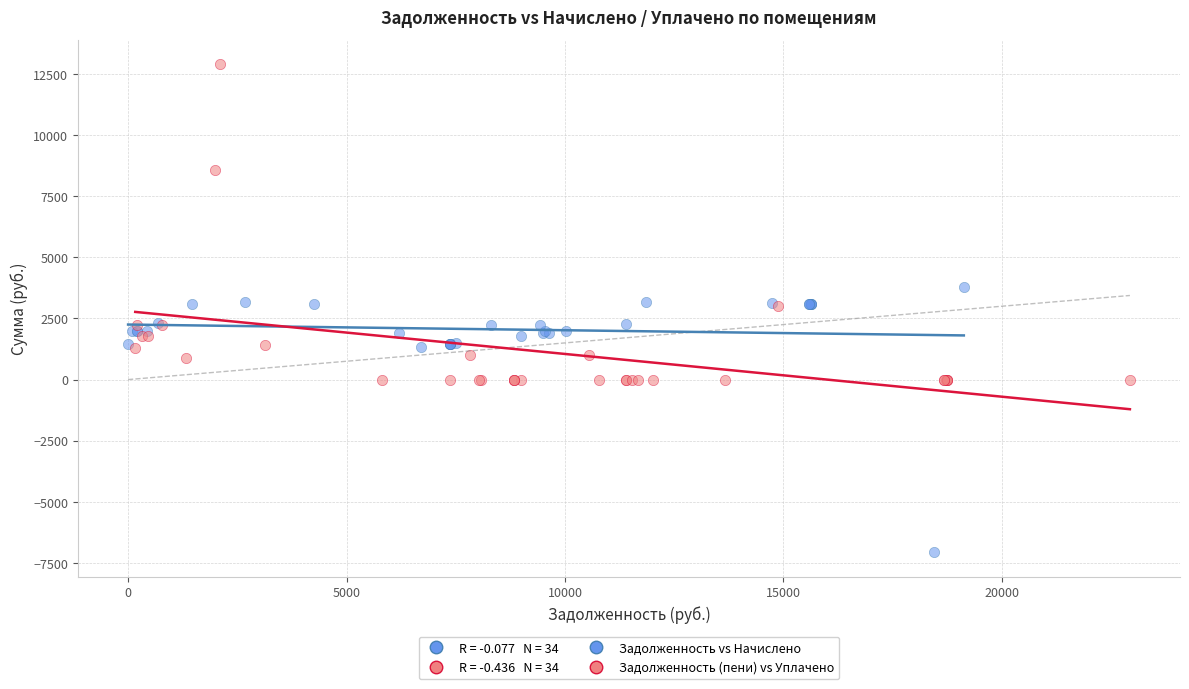

Which series has the widest spread of Y values?

Задолженность (пени) vs Уплачено